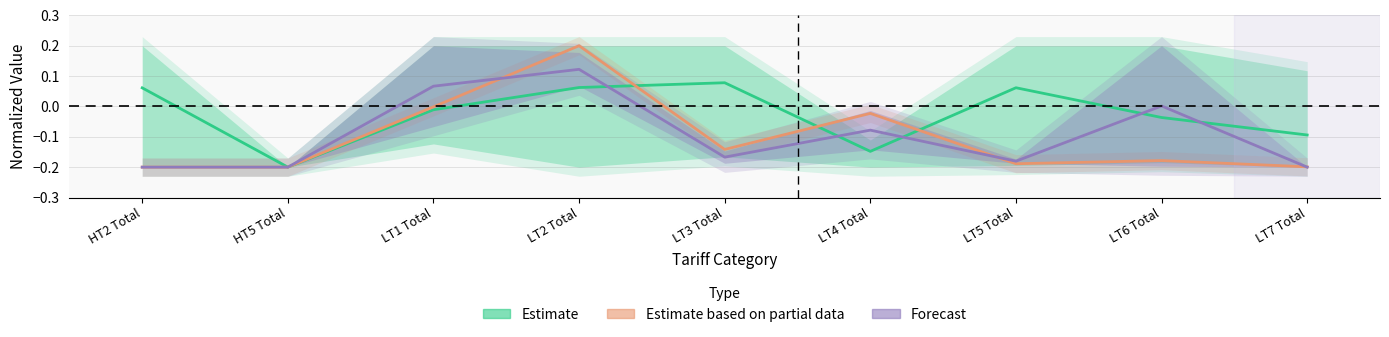

At how many categories does at least one series exceed 0?

6